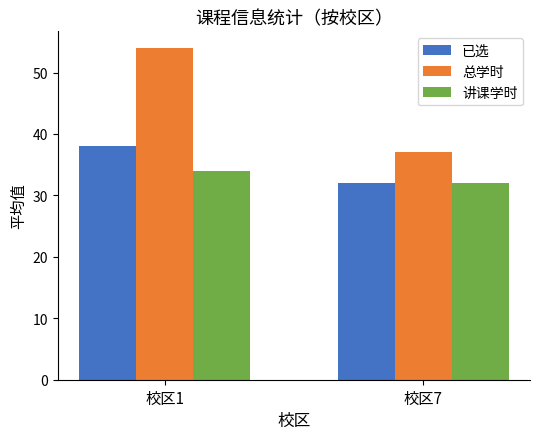

What is the spread (max minus min) of values at 校区1?

20